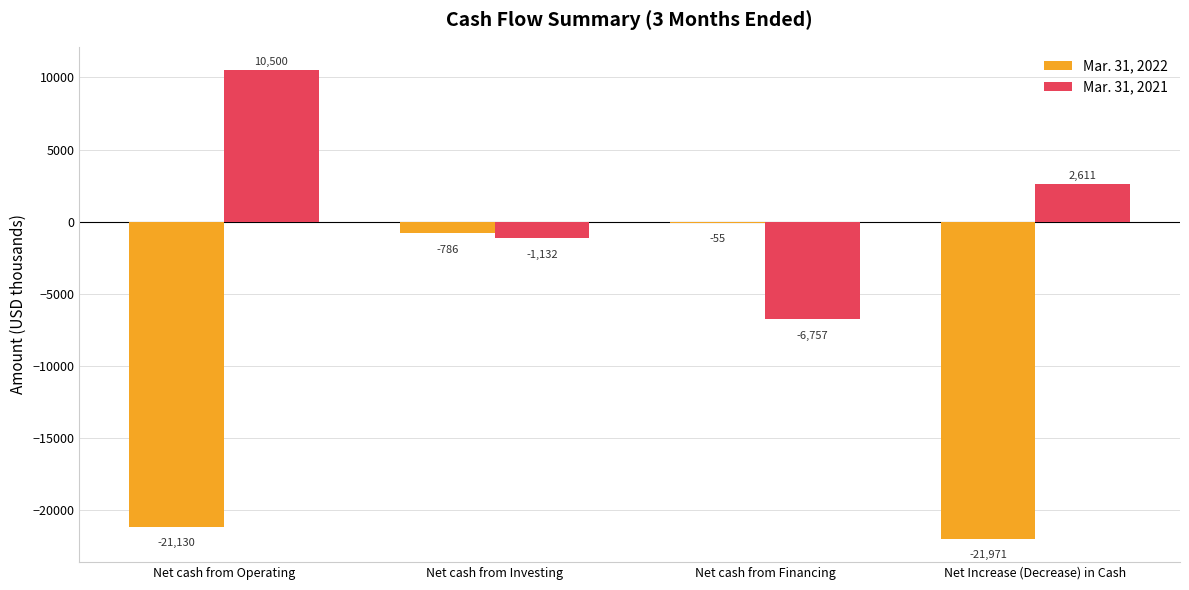

What is the greatest value displayed?

10500